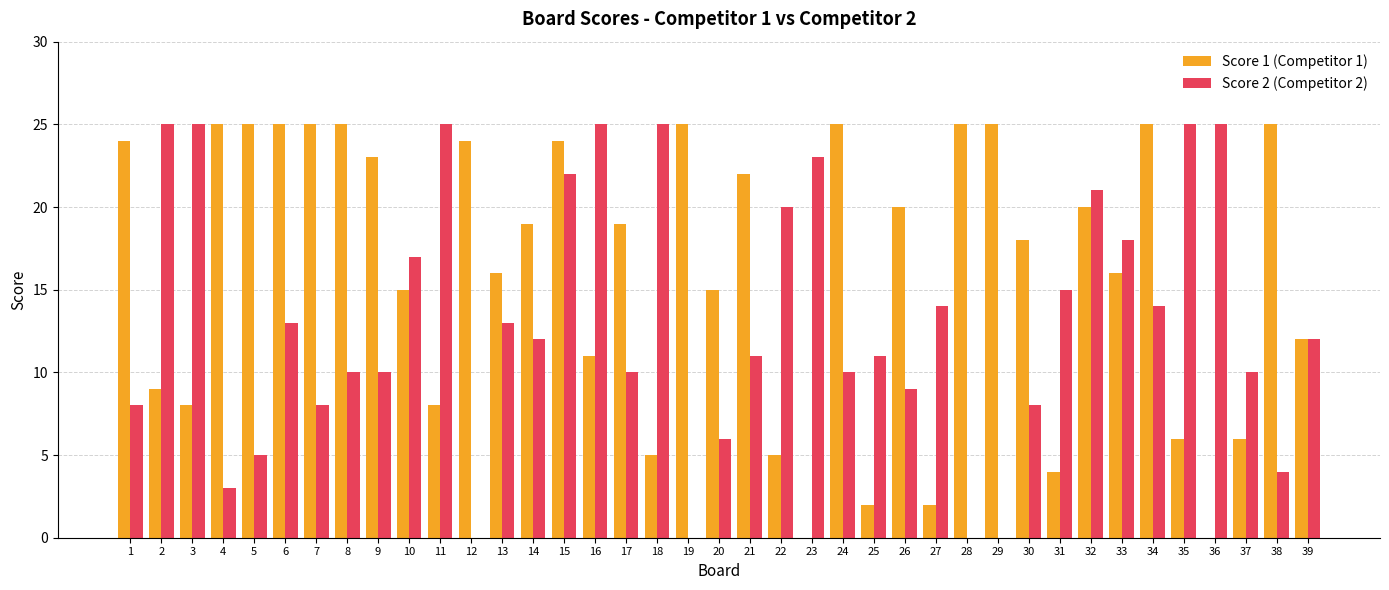

How many categories are shown in the chart?

39